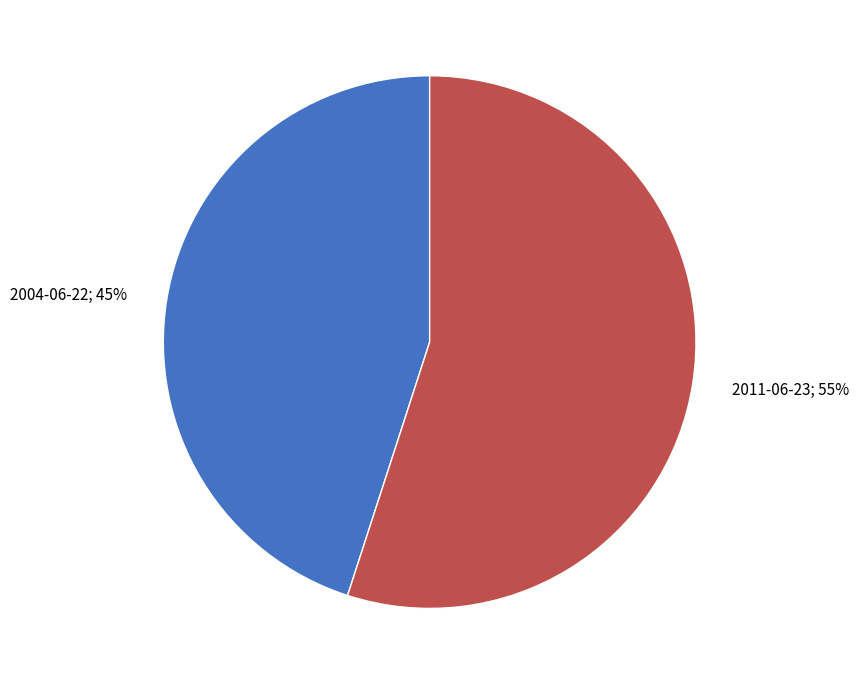

How many slices are in this pie chart?

2